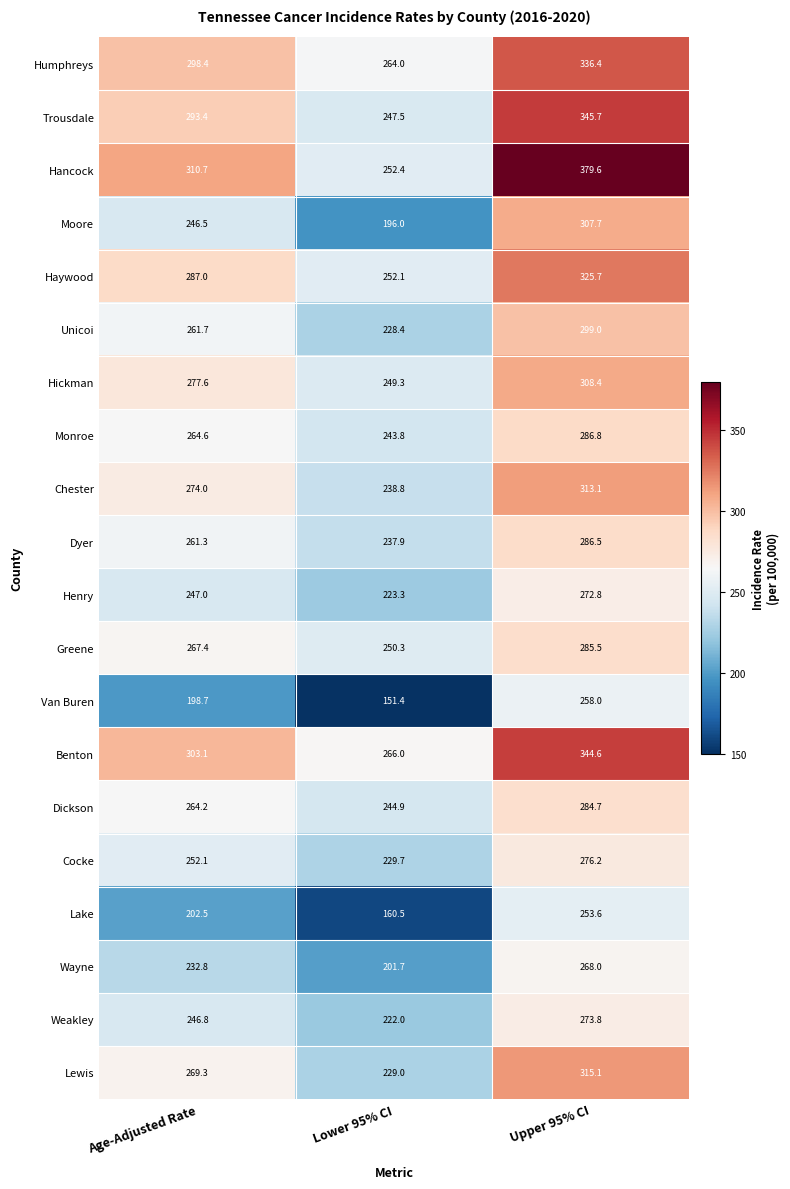

Is it true that Moore equals 94.6 at Lower 95% CI?

False